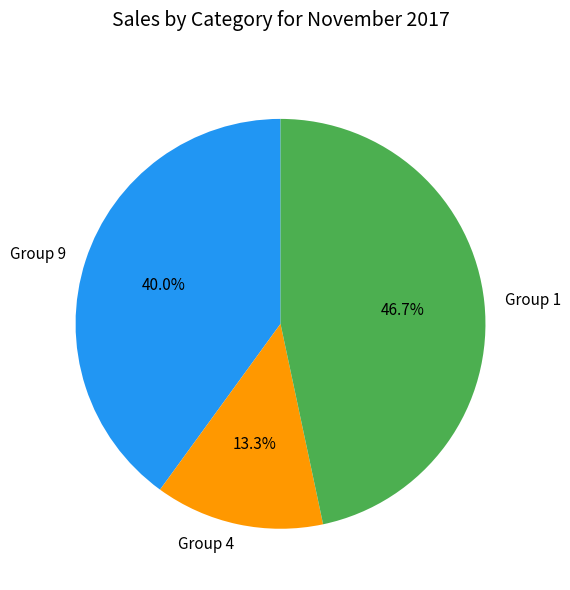

Between Group 9 and Group 1, which is larger?

Group 1